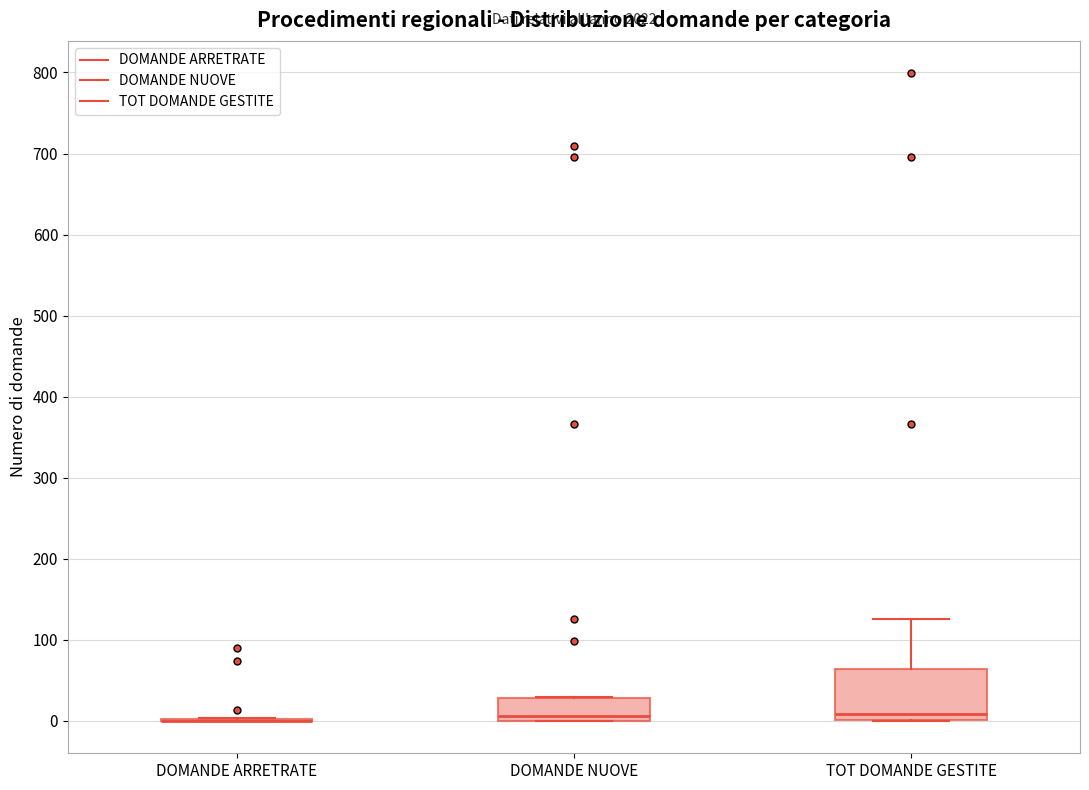

Reading left to right, transcribe this box plot: for each box, give where its median line is, the range the box spans, and where its two whiskers end, as read against the y-axis. The values are not printed on the chart, so give them approximately, as read against the axis.

DOMANDE ARRETRATE: box collapsed to a line at 0, whiskers 0 to 0
DOMANDE NUOVE: median 10, box 0 to 30, whiskers 0 to 30
TOT DOMANDE GESTITE: median 10, box 0 to 60, whiskers 0 to 130